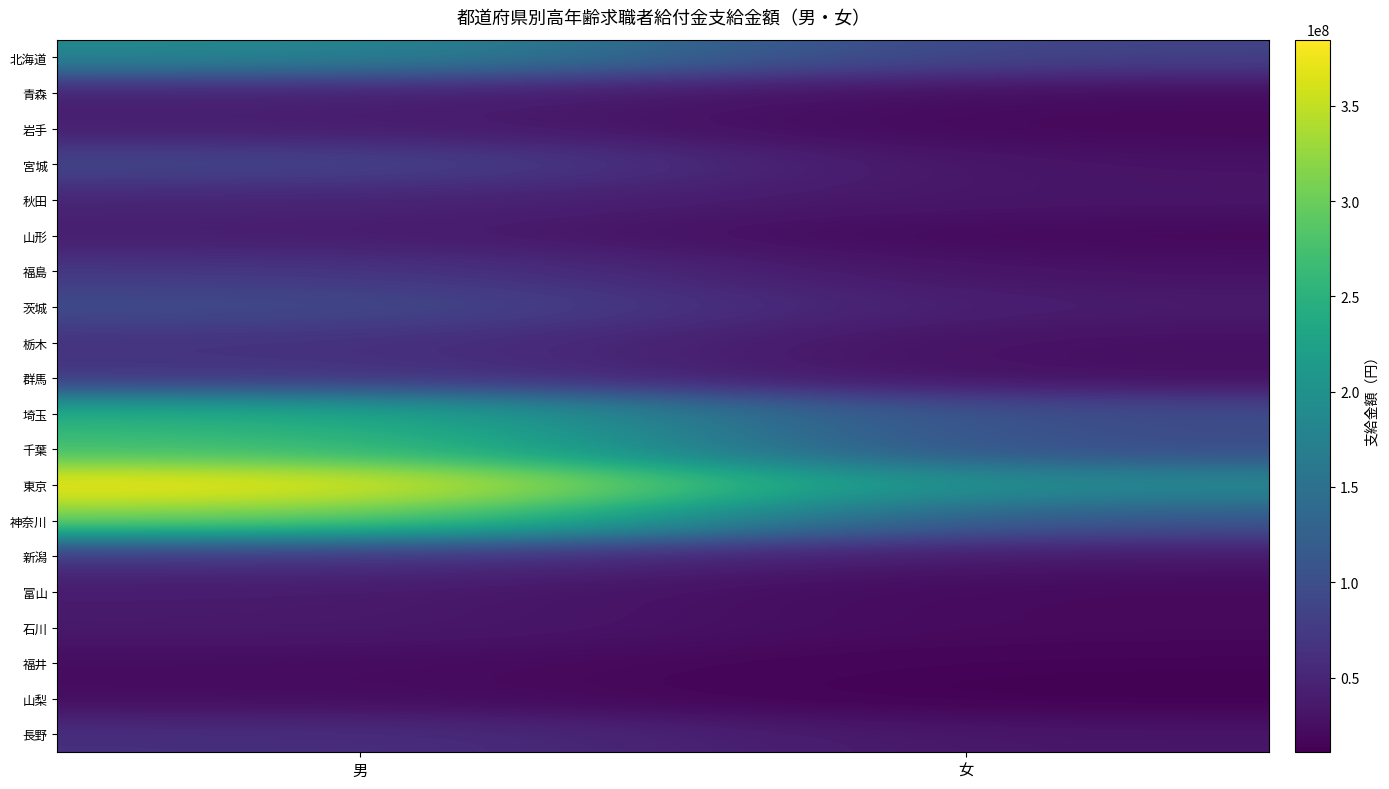

At how many categories does at least one series exceed 78276985?

2